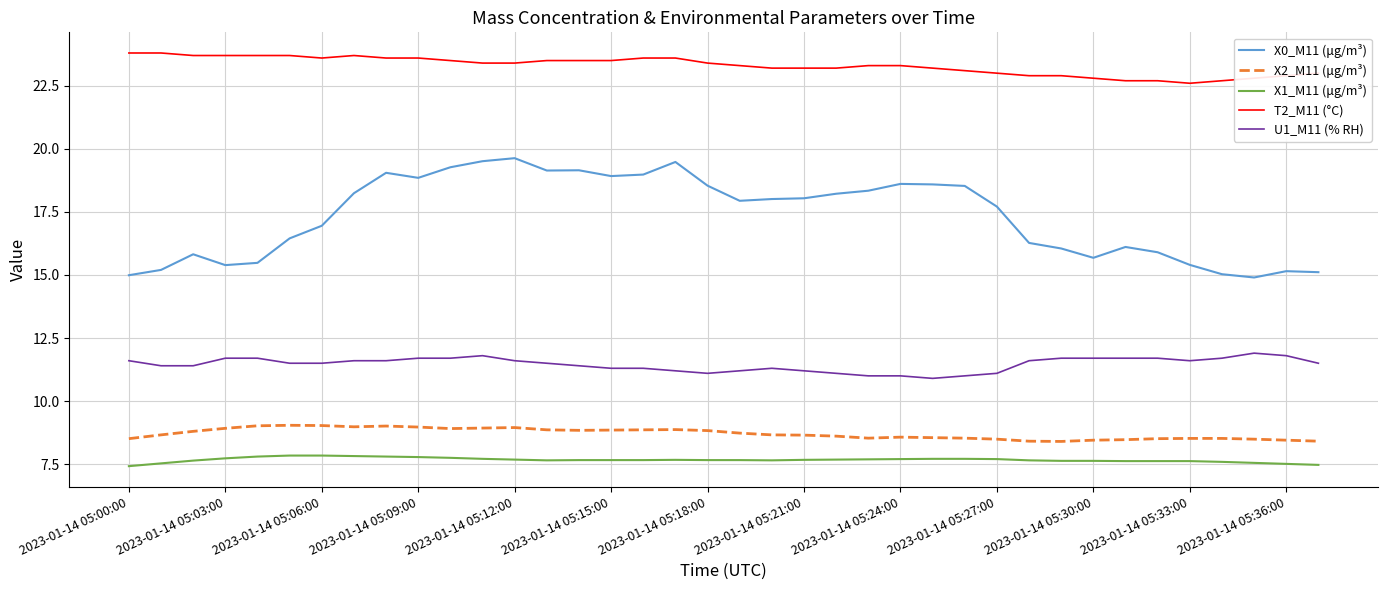

True or false: T2_M11 (°C) and U1_M11 (% RH) intersect in this chart.

False